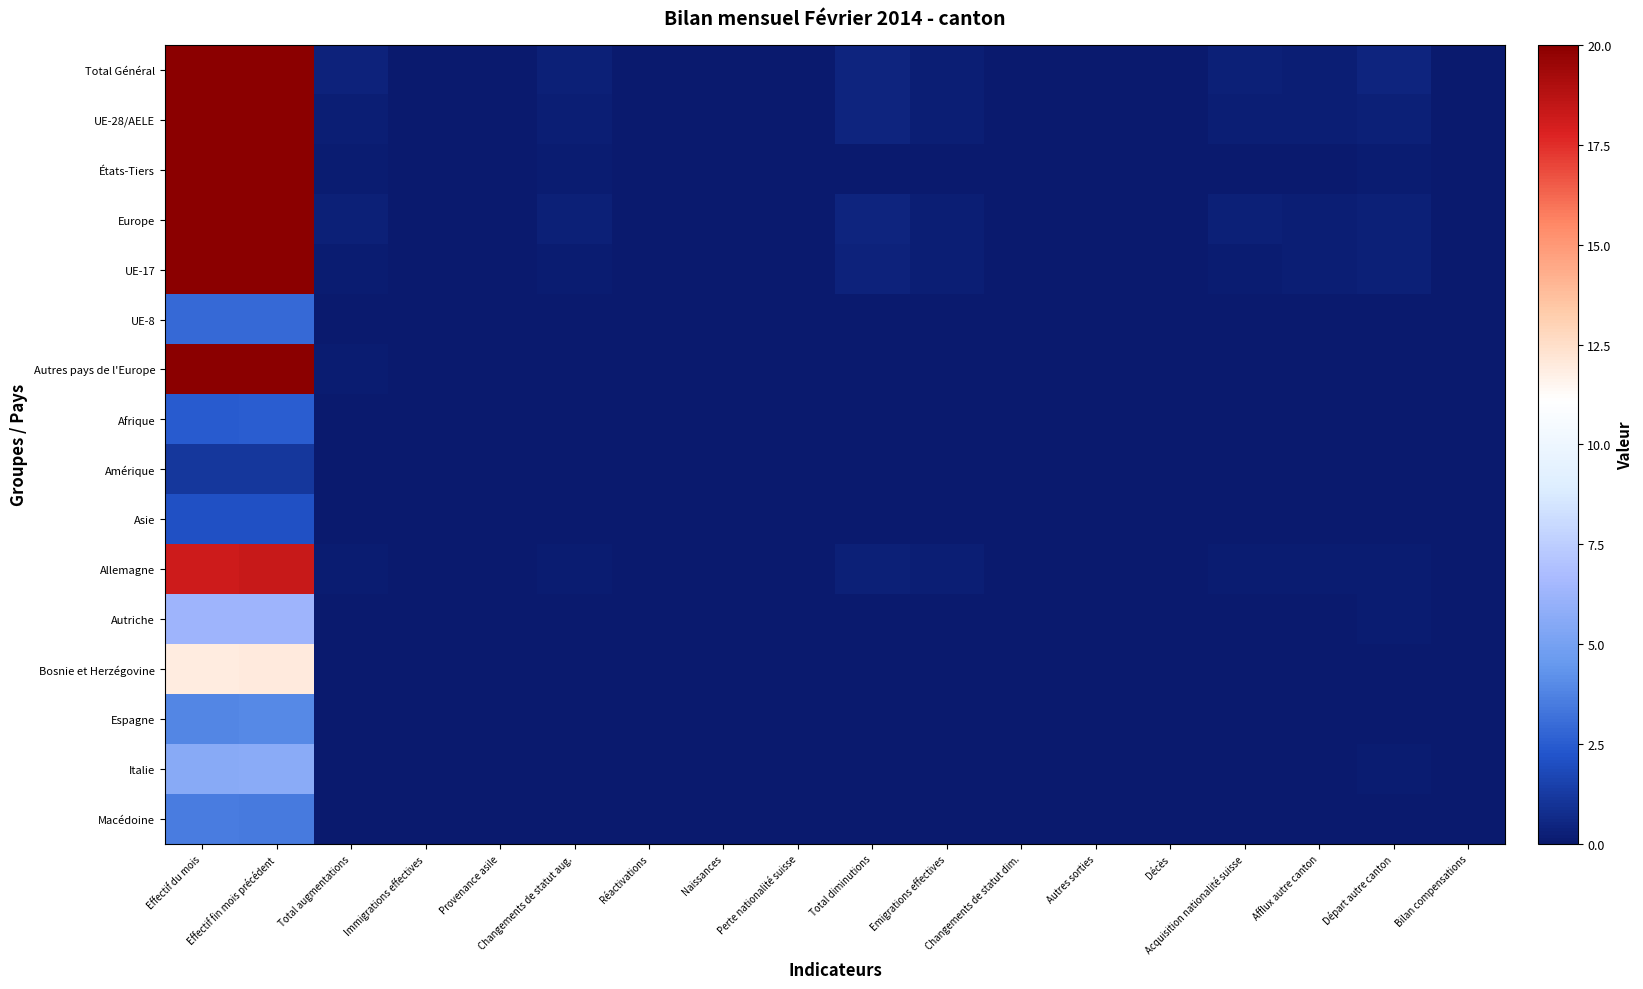

List the series in order of their peak value, highest first.

Total Général, UE-28/AELE, États-Tiers, Europe, UE-17, Autres pays de l'Europe, Allemagne, Bosnie et Herzégovine, Autriche, Italie, Espagne, Macédoine, UE-8, Afrique, Asie, Amérique